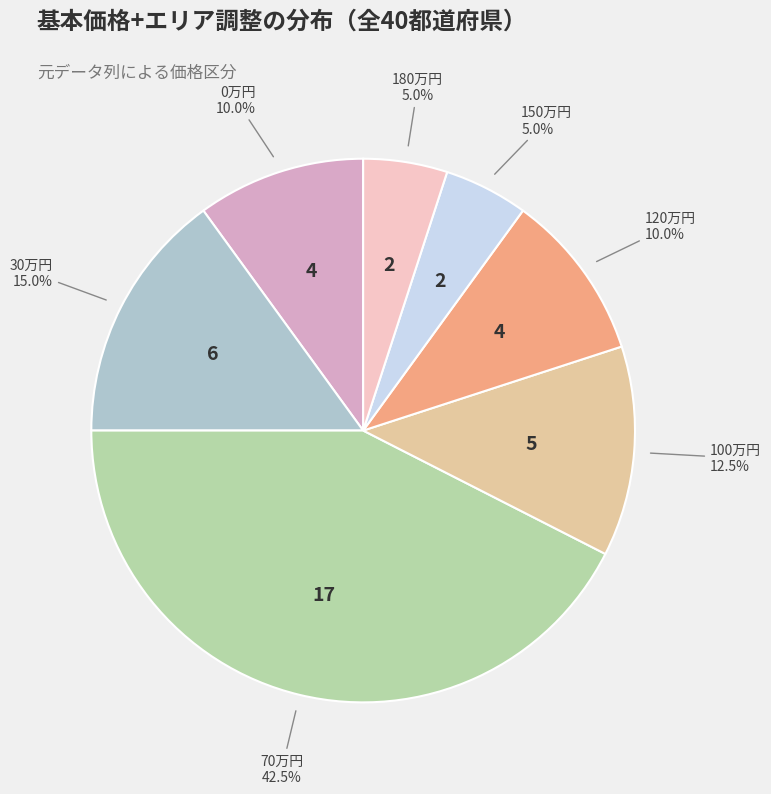

Does any single category account for the majority?

No